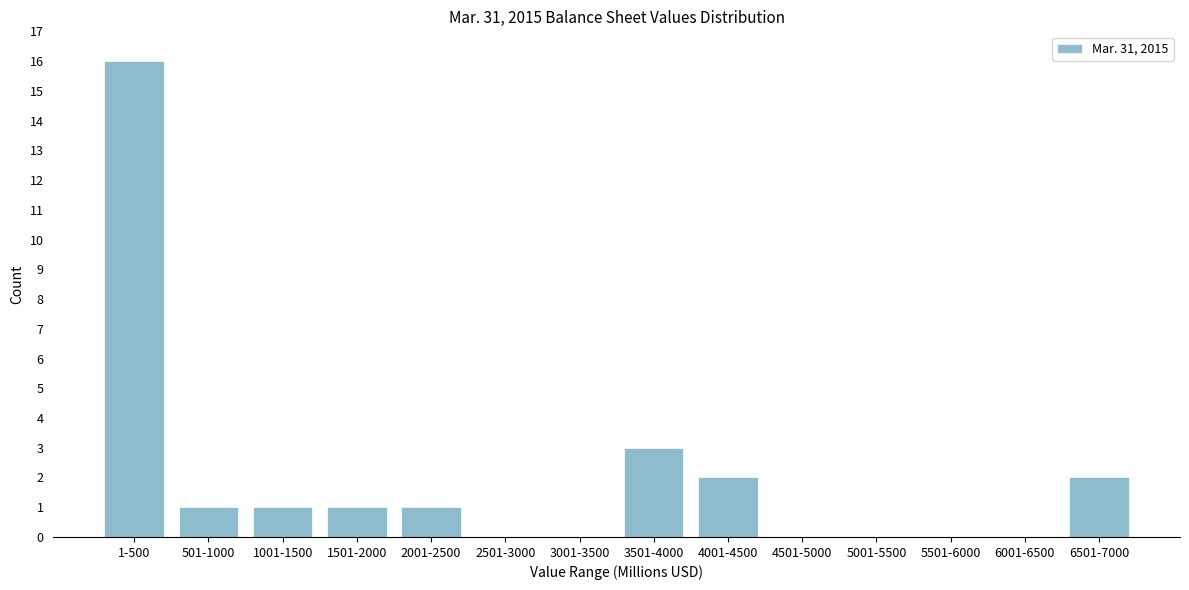

Reading left to right, extract all data points from this chart.

1-500=16	501-1000=1	1001-1500=1	1501-2000=1	2001-2500=1	2501-3000=0	3001-3500=0	3501-4000=3	4001-4500=2	4501-5000=0	5001-5500=0	5501-6000=0	6001-6500=0	6501-7000=2